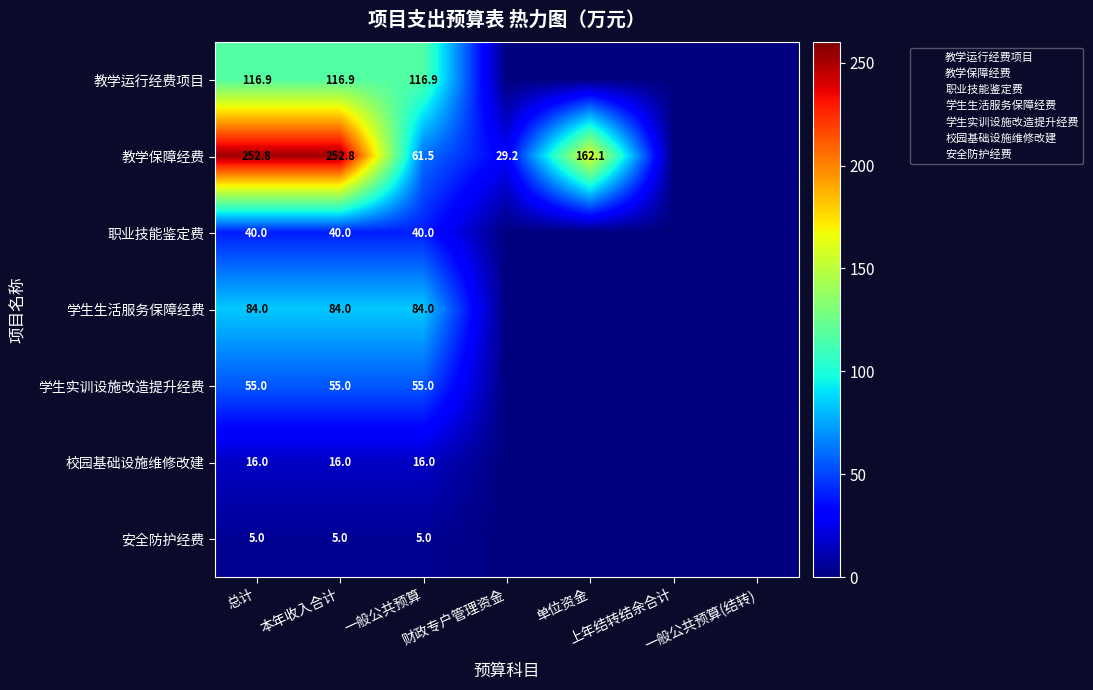

List the series in order of their peak value, lowest first.

安全防护经费, 校园基础设施维修改建, 职业技能鉴定费, 学生实训设施改造提升经费, 学生生活服务保障经费, 教学运行经费项目, 教学保障经费